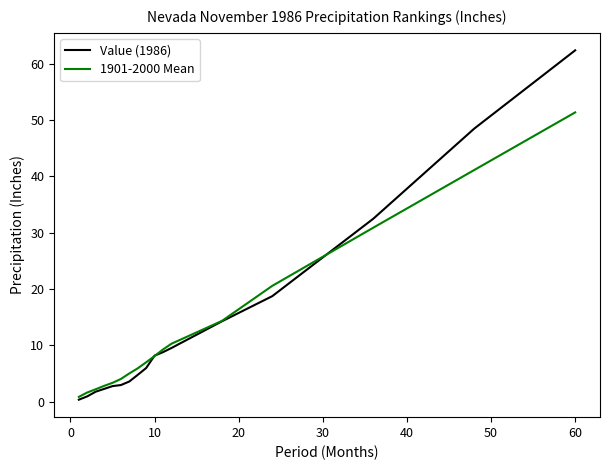

What is the minimum value shown in the chart?

0.4